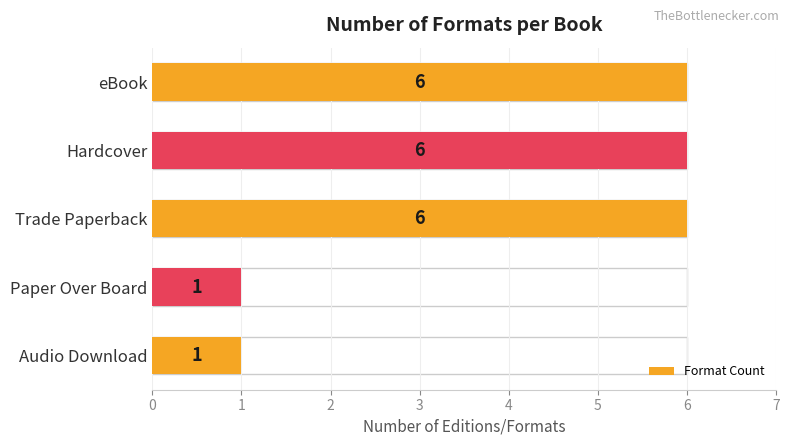

Rank the categories by value from lowest to highest.

Paper Over Board, Audio Download, eBook, Hardcover, Trade Paperback